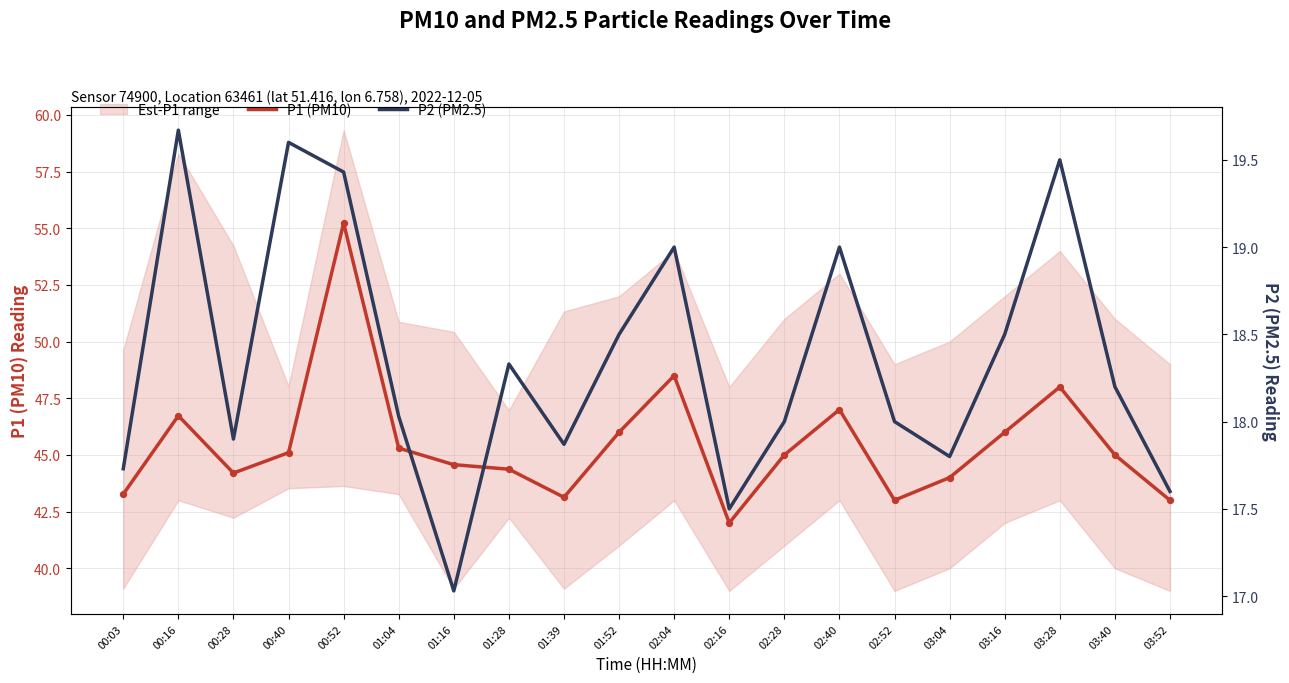

At how many categories does at least one series exceed 21?

20